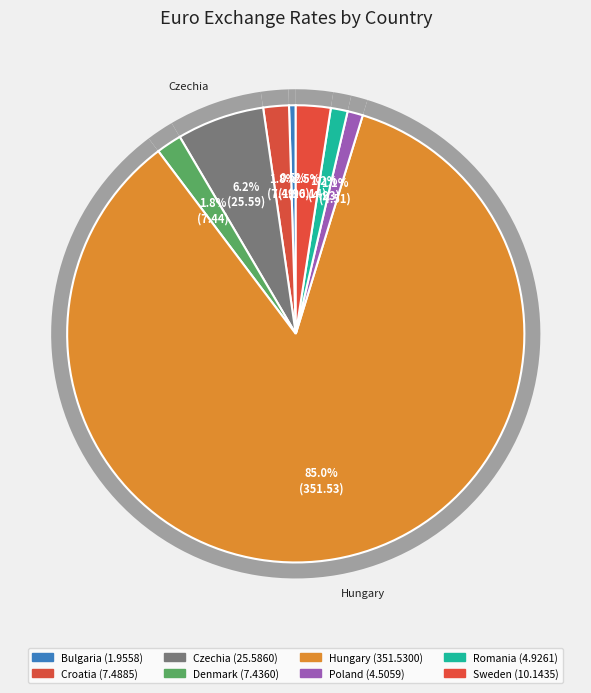

To the nearest percent, what is the combined percentage of Romania and Poland?

2%